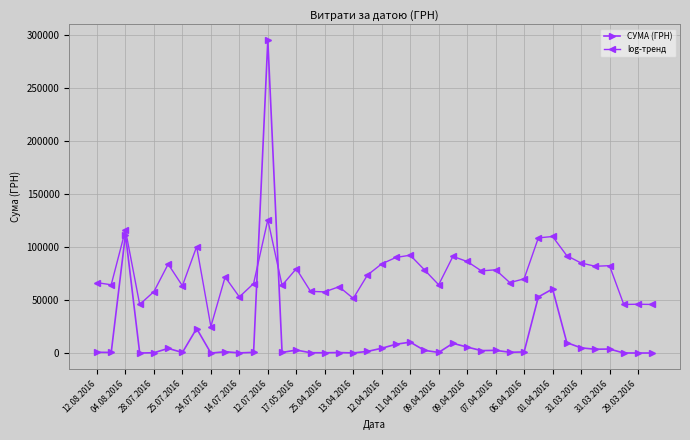

Which series has the largest range (max minus min)?

СУМА (ГРН)